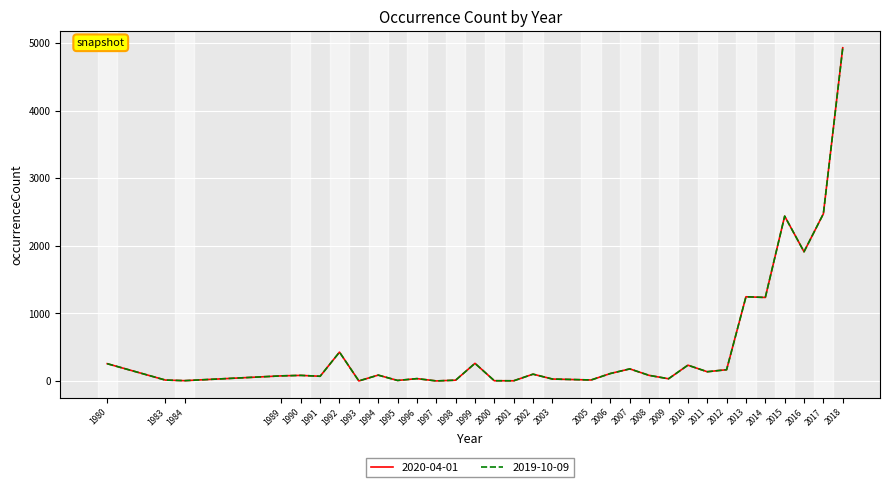

What is the sum of all 2020-04-01 values?

16669